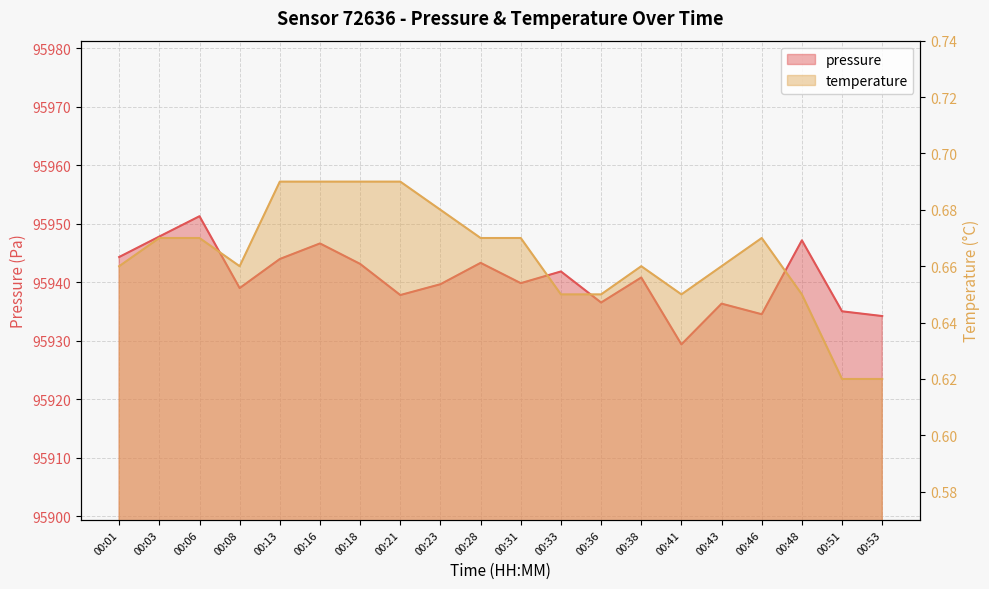

What is the sum of all temperature values?

13.3